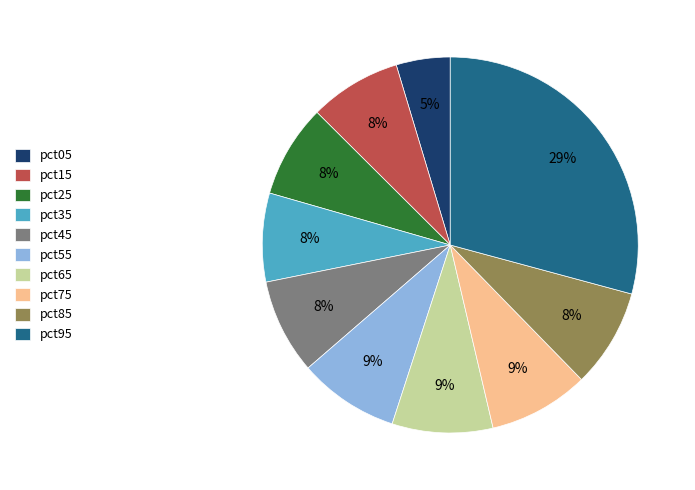

True or false: pct85 accounts for 1% of the total.

False